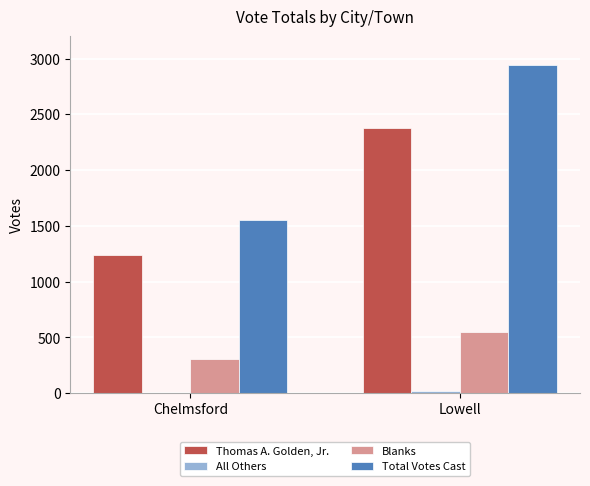

What is the difference between the Thomas A. Golden, Jr. values at Lowell and Chelmsford?

1134